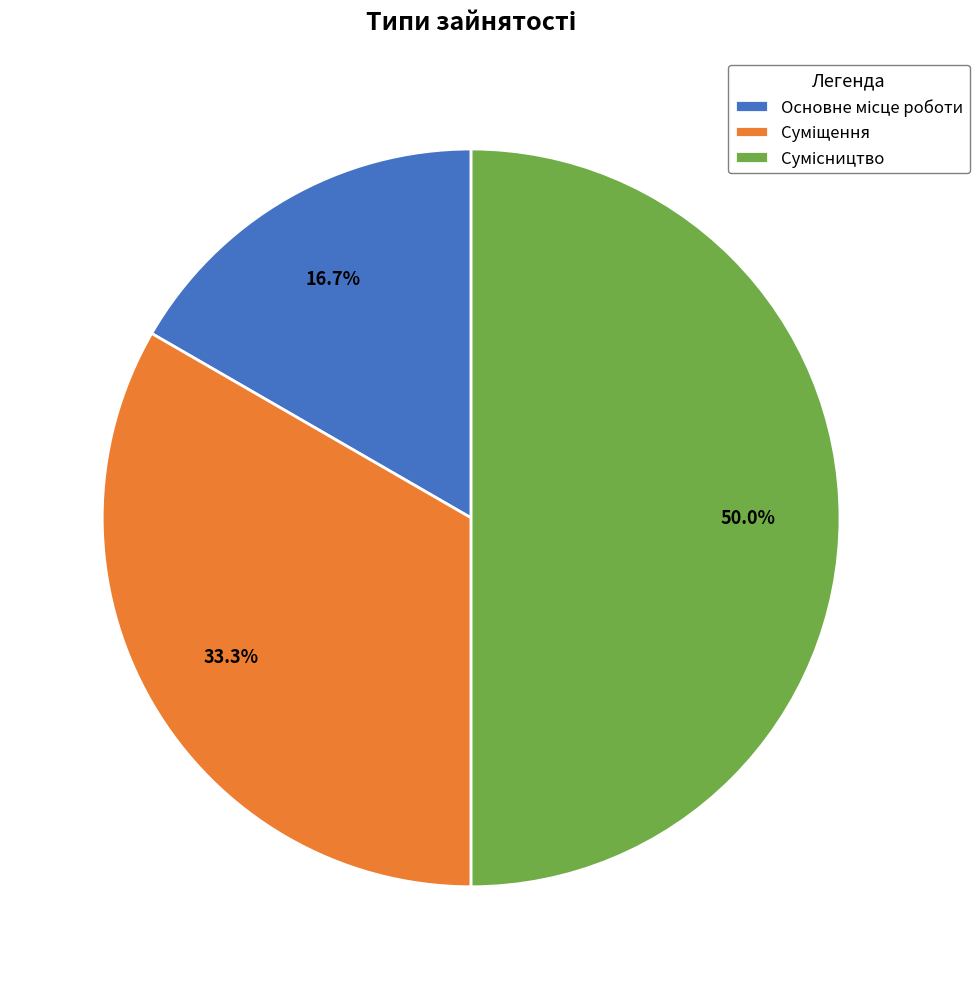

Is the sum of Основне місце роботи and Сумісництво greater than half?

Yes